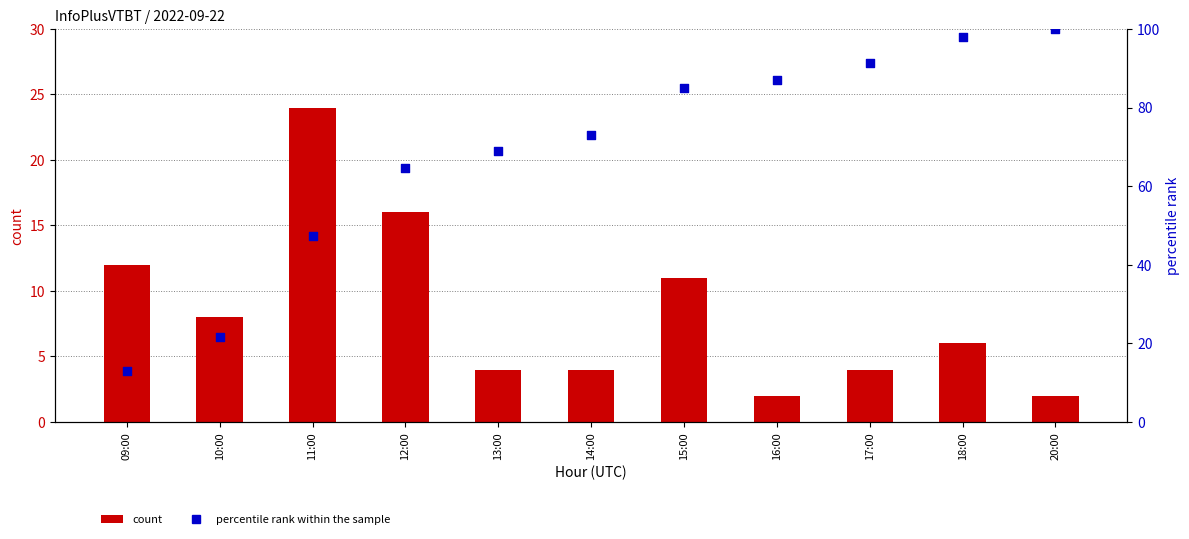

At how many categories does at least one series exceed 39?

9